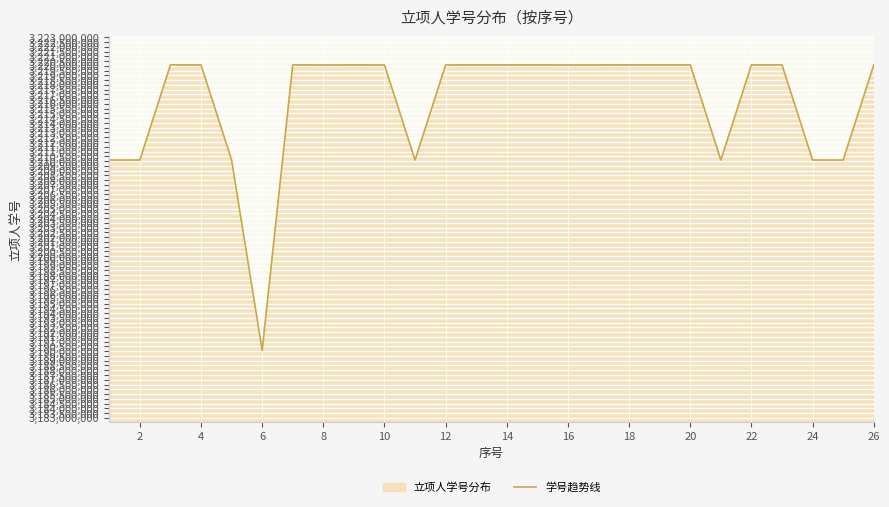

What value does the data have at 16?

3220100542